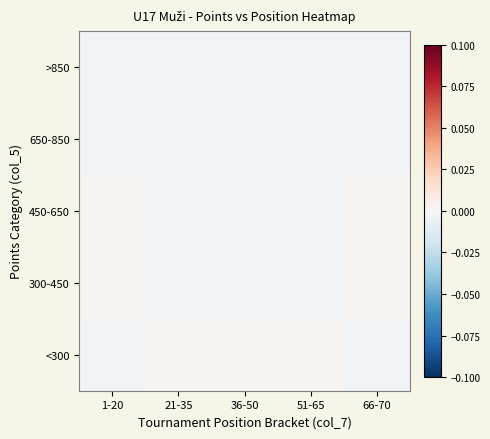

Reading right to left, what are all the values shown in this chart?

<300: 66-70=-0.0	51-65=0.0	36-50=0.0	21-35=0.0	1-20=-0.0
300-450: 66-70=0.0	51-65=-0.0	36-50=-0.0	21-35=-0.0	1-20=0.0
450-650: 66-70=0.0	51-65=-0.0	36-50=-0.0	21-35=-0.0	1-20=0.0
650-850: 66-70=-0.0	51-65=-0.0	36-50=-0.0	21-35=-0.0	1-20=-0.0
>850: 66-70=-0.0	51-65=-0.0	36-50=-0.0	21-35=-0.0	1-20=-0.0